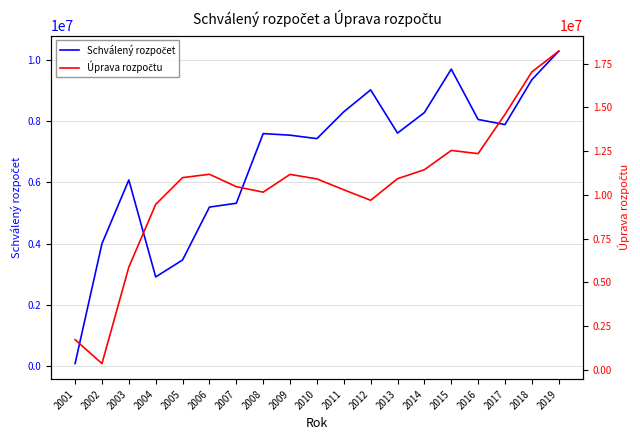

True or false: Úprava rozpočtu has more than 0 points higher than both neighbors.

True